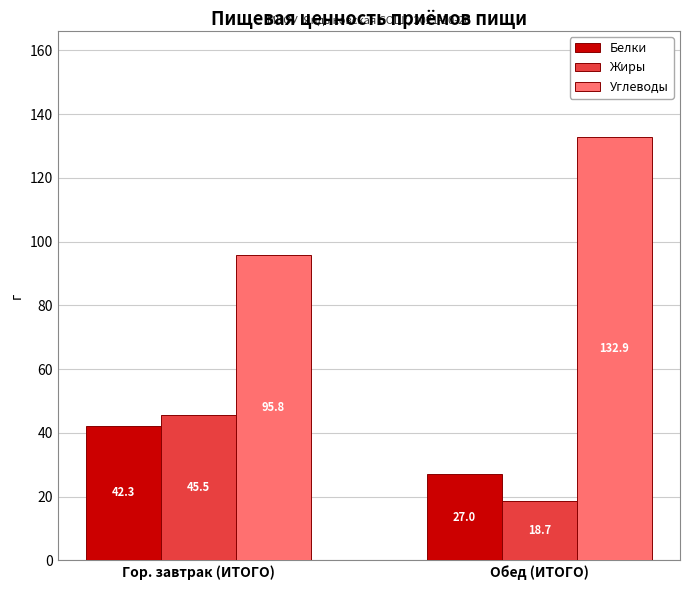

Between Гор. завтрак (ИТОГО) and Обед (ИТОГО), which series saw the biggest shift?

Углеводы